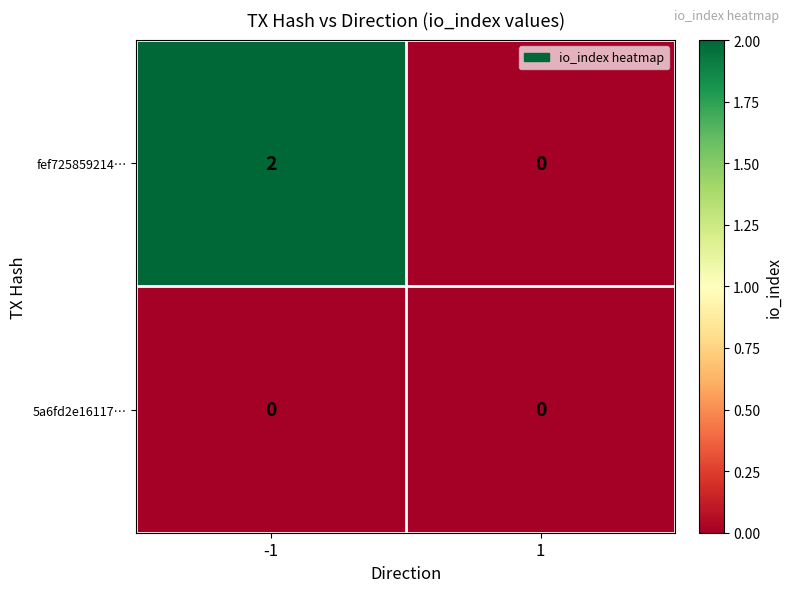

Which series has the largest range (max minus min)?

fef725859214…